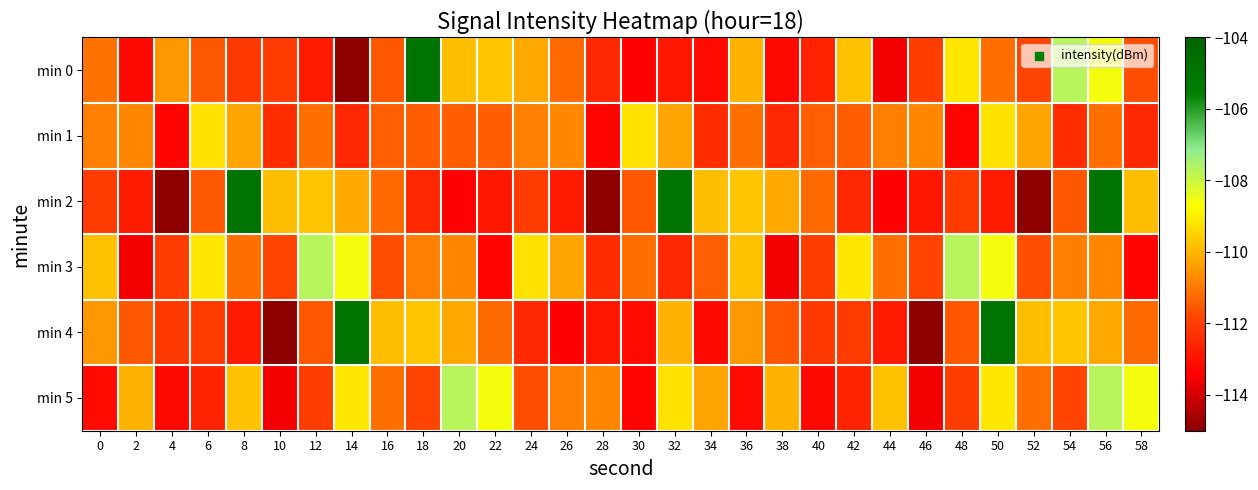

List the series in order of their peak value, lowest first.

min 1, min 3, min 5, min 0, min 2, min 4